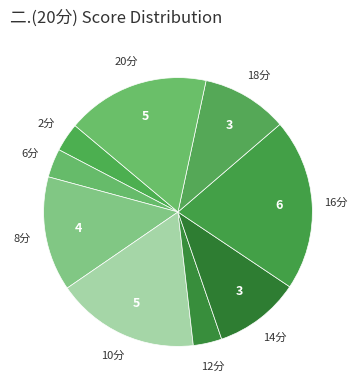

How many slices are in this pie chart?

9